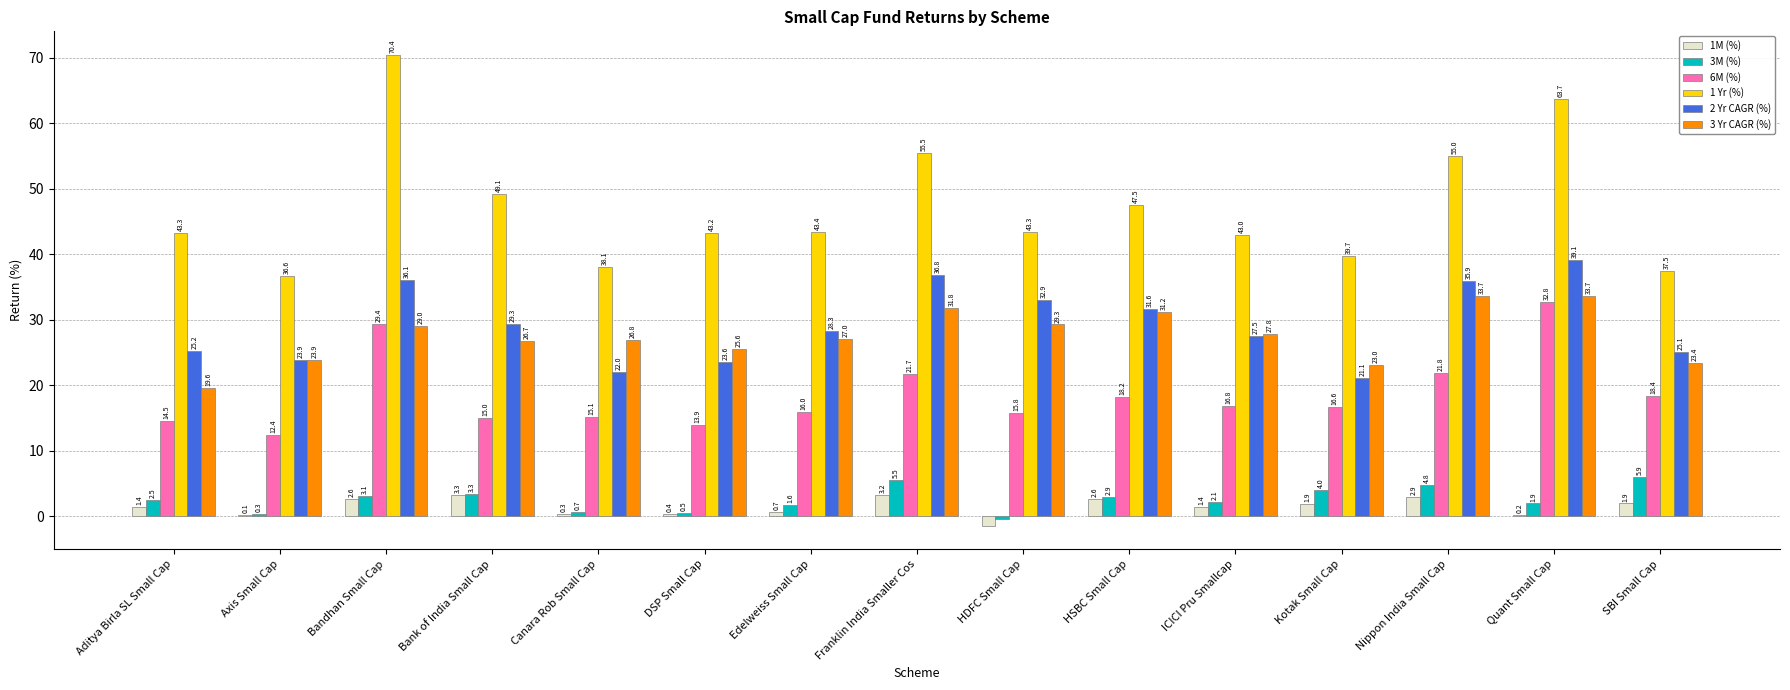

What is the sum of the 1M (%) values at HDFC Small Cap and SBI Small Cap?

0.5